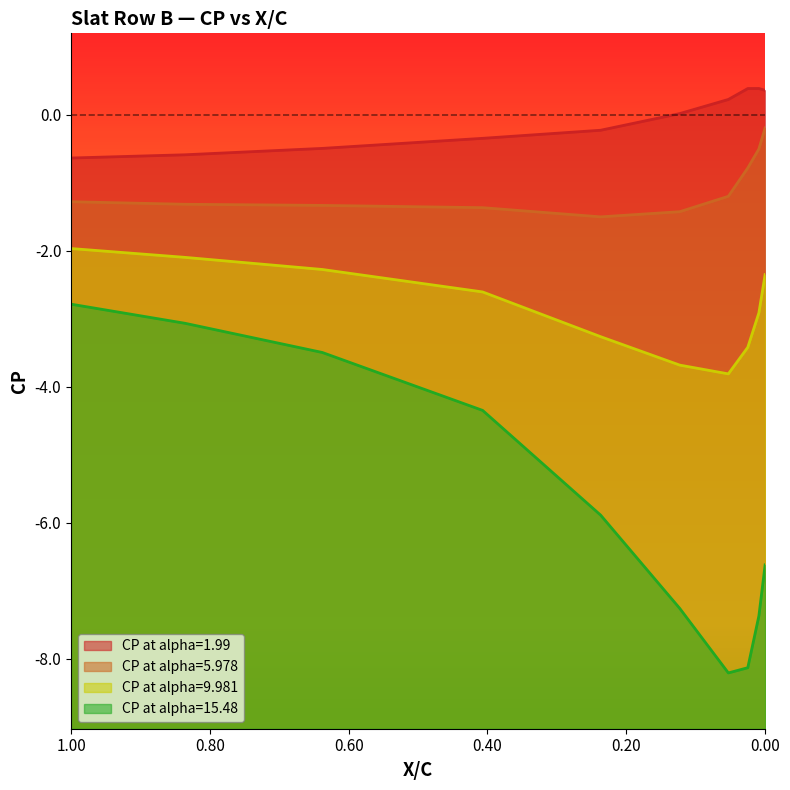

What is the value of the CP at alpha=9.981 point at the 7th from the left?

-3.8